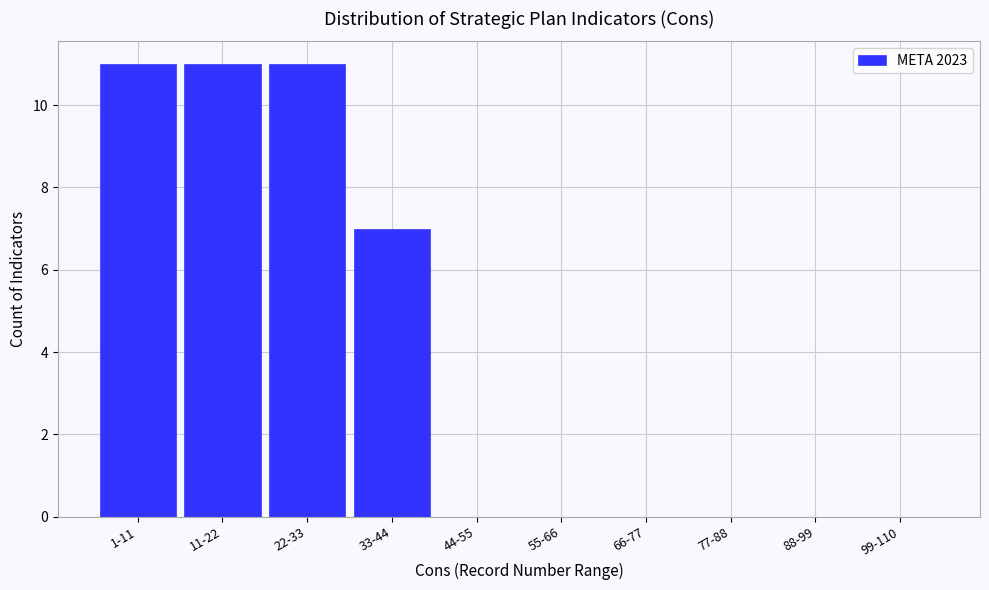

Reading left to right, transcribe all the data shown in this chart.

1-11=11	11-22=11	22-33=11	33-44=7	44-55=0	55-66=0	66-77=0	77-88=0	88-99=0	99-110=0